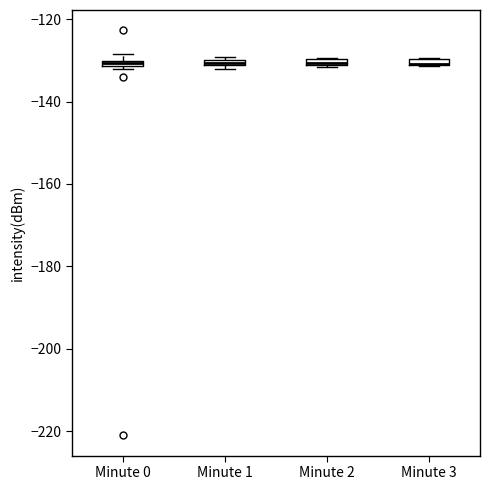

Where is the lower edge of the box for Minute 1 on the y-axis? The values are not printed on the chart, so give them approximately, as read against the axis.

-132